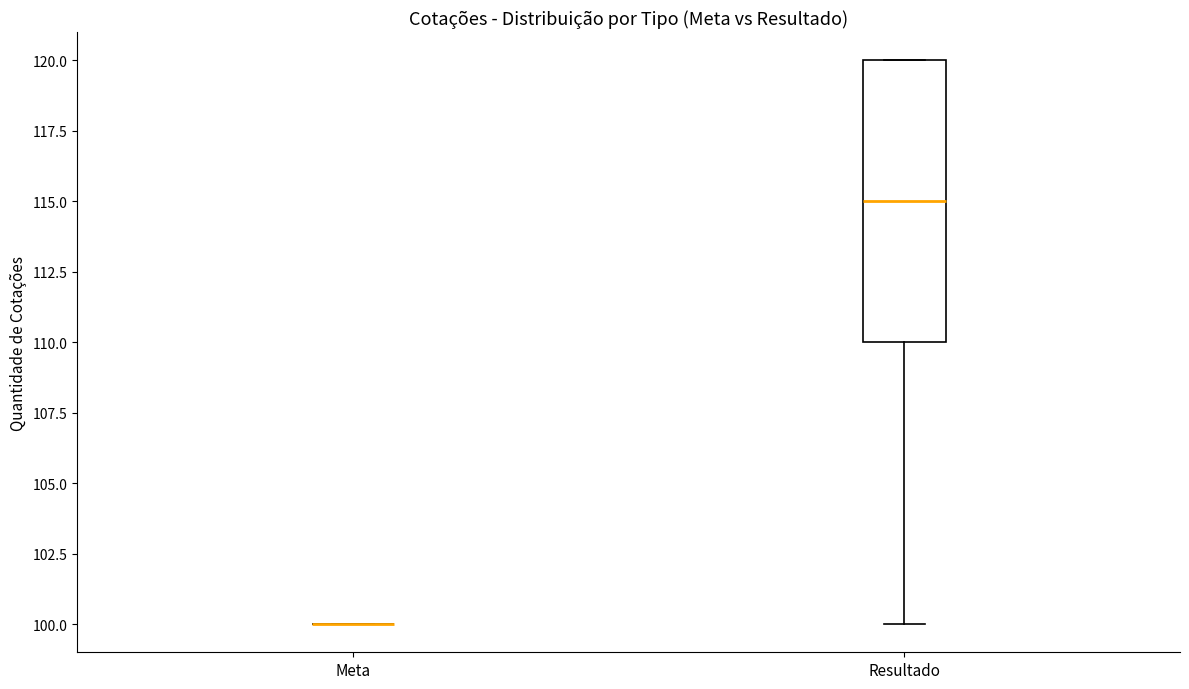

Reading left to right, read every box against the y-axis: the position of its median line, the range the box covers, and the ends of its whiskers. The values are not printed on the chart, so give them approximately, as read against the axis.

Meta: box collapsed to a line at 100, whiskers 100 to 100
Resultado: median 115, box 110 to 120, whiskers 100 to 120